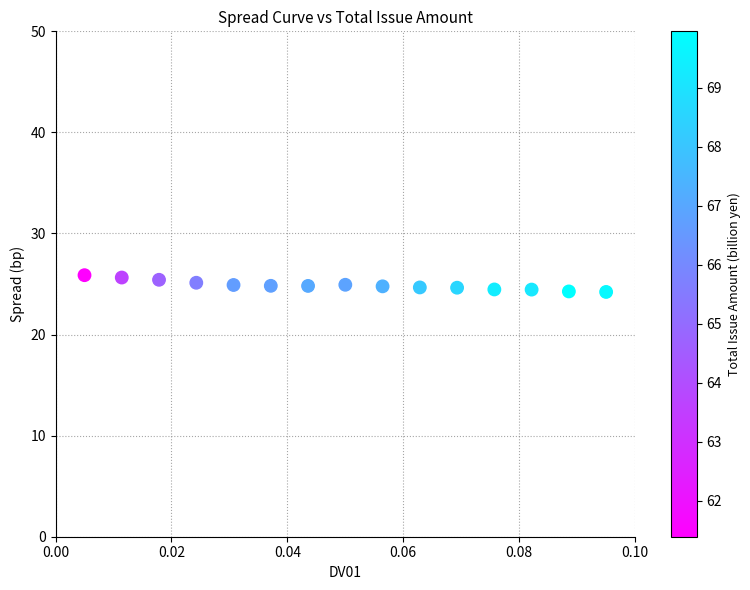

What is the range of Y values (max minus min)?

1.7